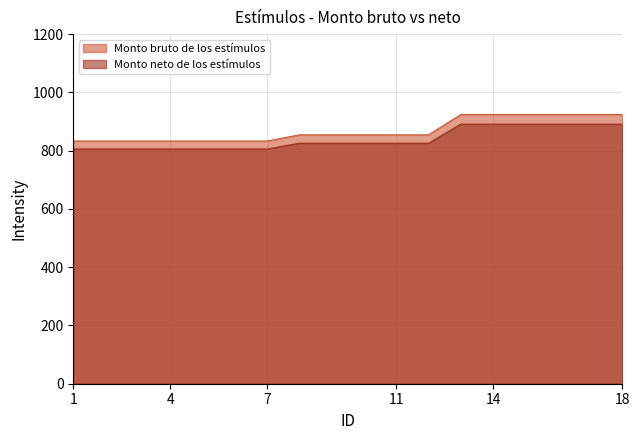

At which label does Monto neto de los estímulos first exceed 825?

8